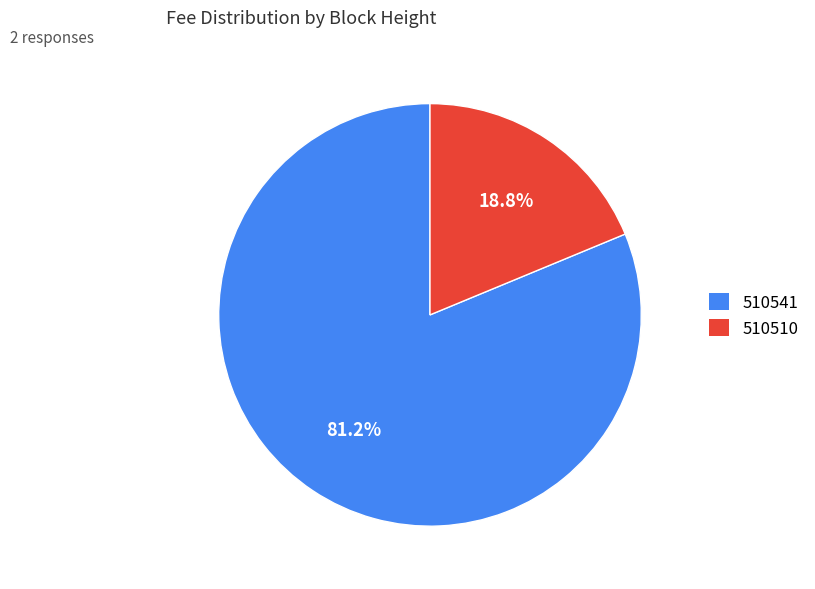

How much of the chart is everything except 510541?

18.8%